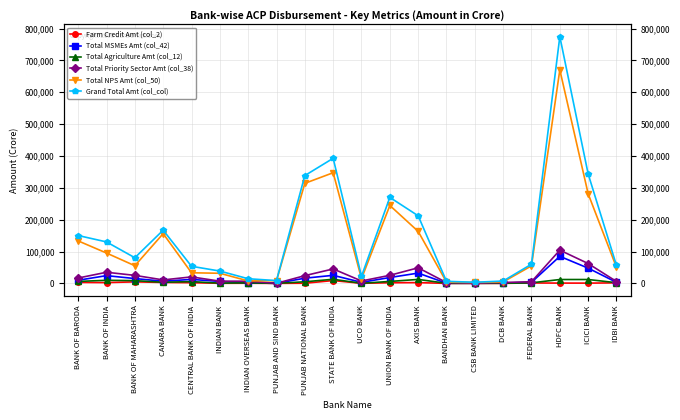

What is the sum of the Total NPS Amt (col_50) values at FEDERAL BANK and BANDHAN BANK?

58952.8